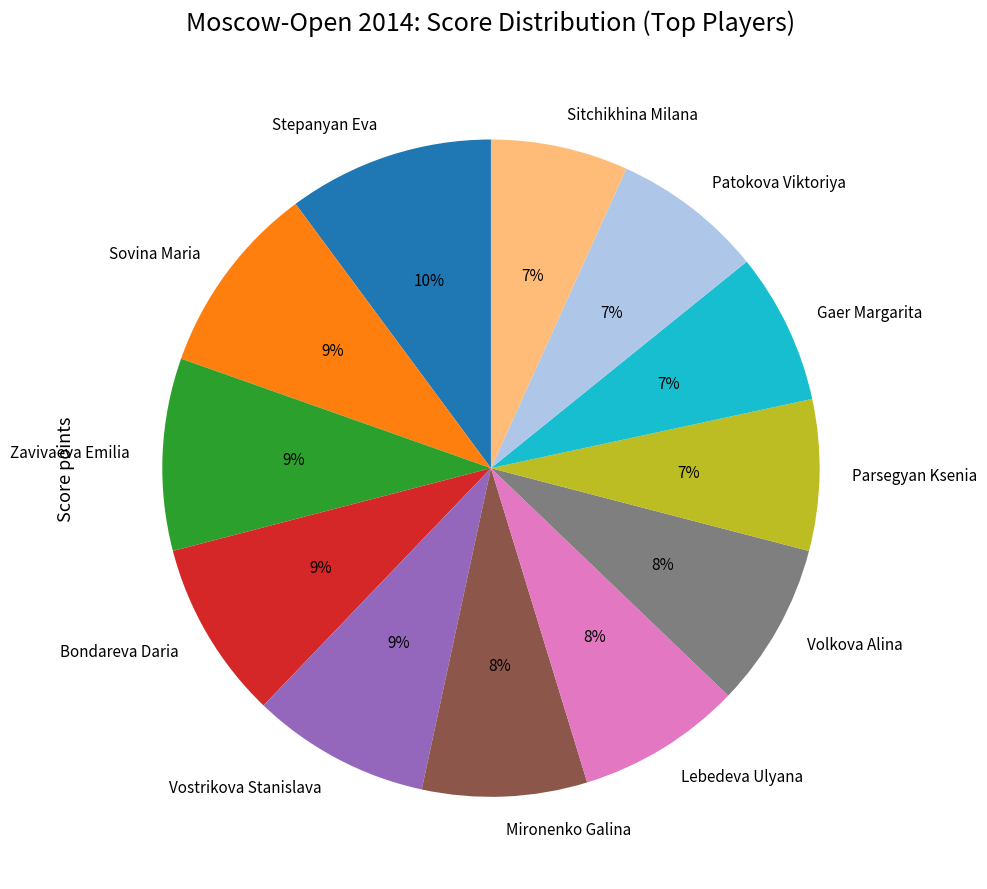

To the nearest percent, what is the difference between the largest and smallest slice percentages?

3%